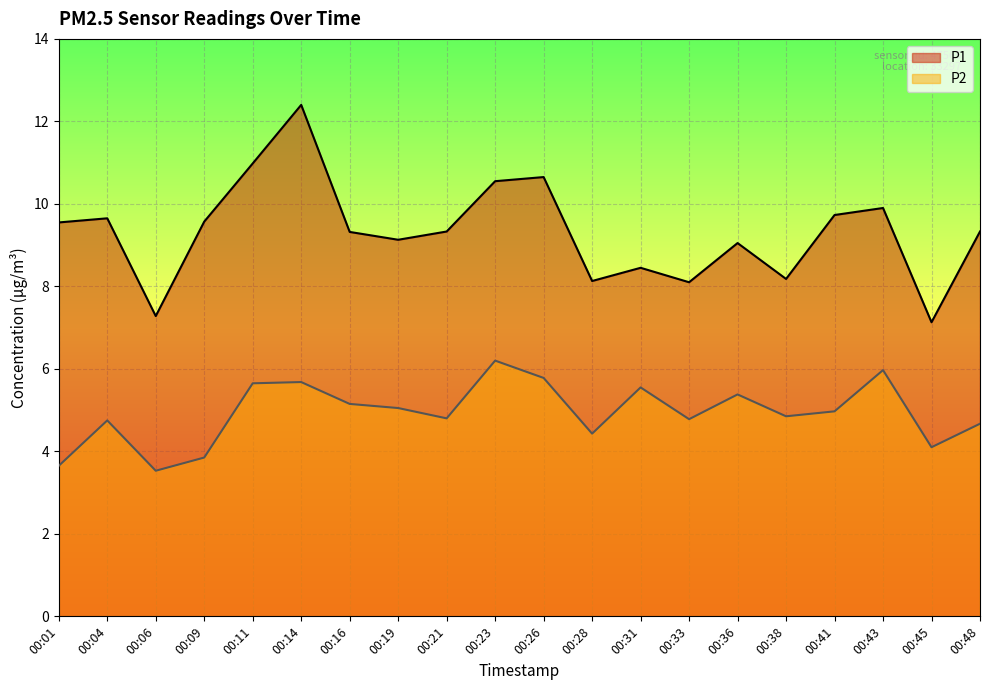

Reading left to right, list all the values displayed in this chart.

P1: 00:01=9.6	00:04=9.7	00:06=7.3	00:09=9.6	00:11=11.0	00:14=12.4	00:16=9.3	00:19=9.1	00:21=9.3	00:23=10.6	00:26=10.7	00:28=8.1	00:31=8.4	00:33=8.1	00:36=9.1	00:38=8.2	00:41=9.7	00:43=9.9	00:45=7.1	00:48=9.3
P2: 00:01=3.6	00:04=4.8	00:06=3.5	00:09=3.9	00:11=5.7	00:14=5.7	00:16=5.2	00:19=5.0	00:21=4.8	00:23=6.2	00:26=5.8	00:28=4.4	00:31=5.5	00:33=4.8	00:36=5.4	00:38=4.8	00:41=5.0	00:43=6.0	00:45=4.1	00:48=4.7